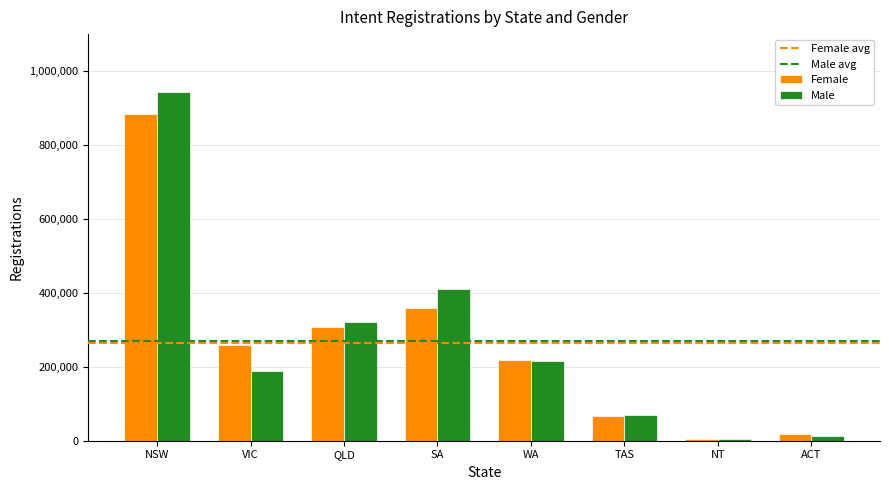

Reading left to right, transcribe all the data shown in this chart.

Female: 884678	259443	307916	357981	217949	67631	4725	17368
Male: 942569	189633	320604	411347	216521	69011	3635	12087